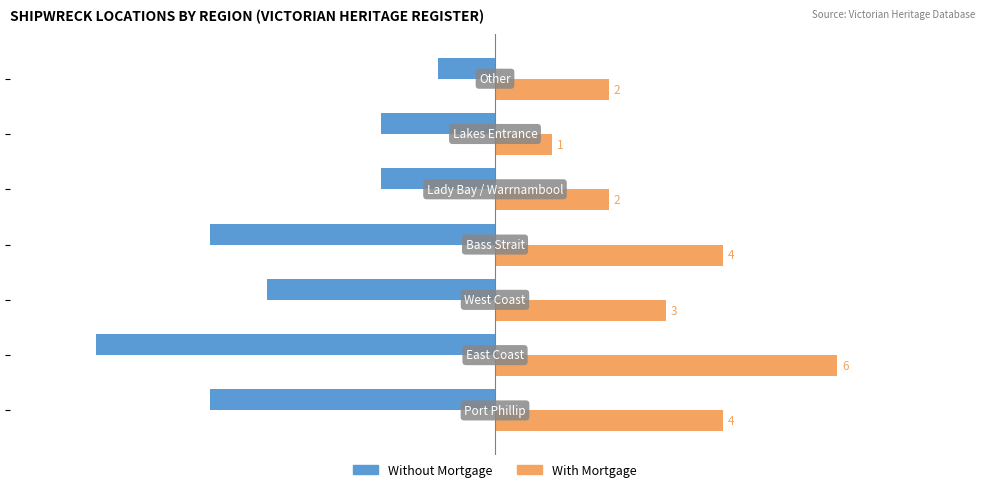

Which series has the largest range (max minus min)?

Without Mortgage